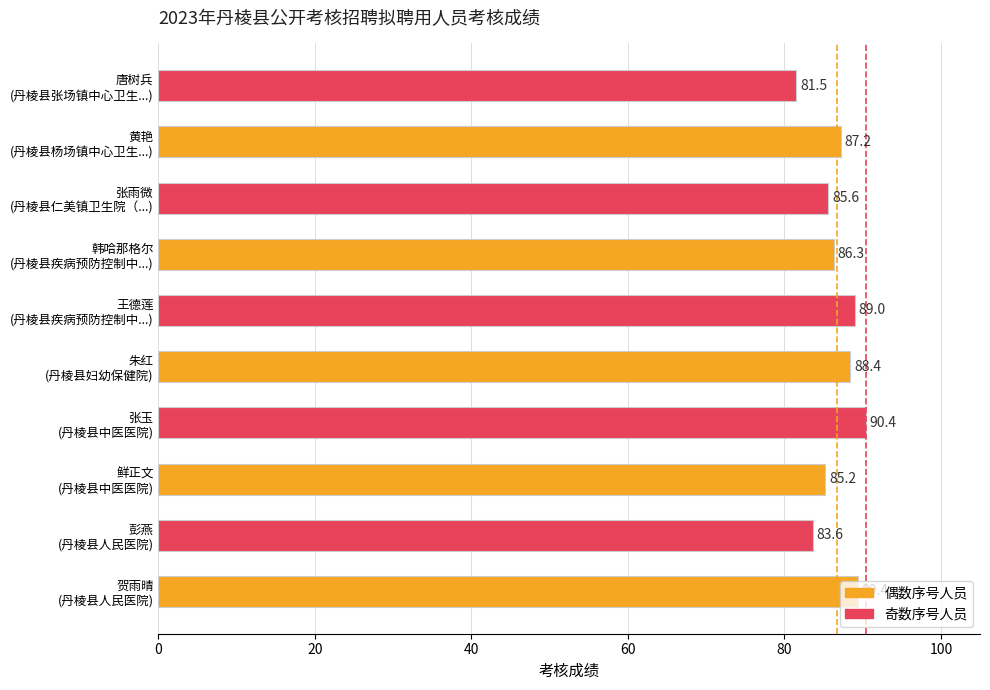

Between 20 and 0, which is larger?

20